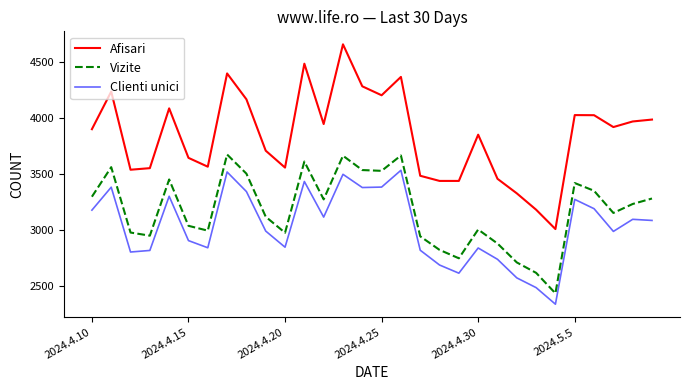

Which series has the widest spread of values?

Afisari